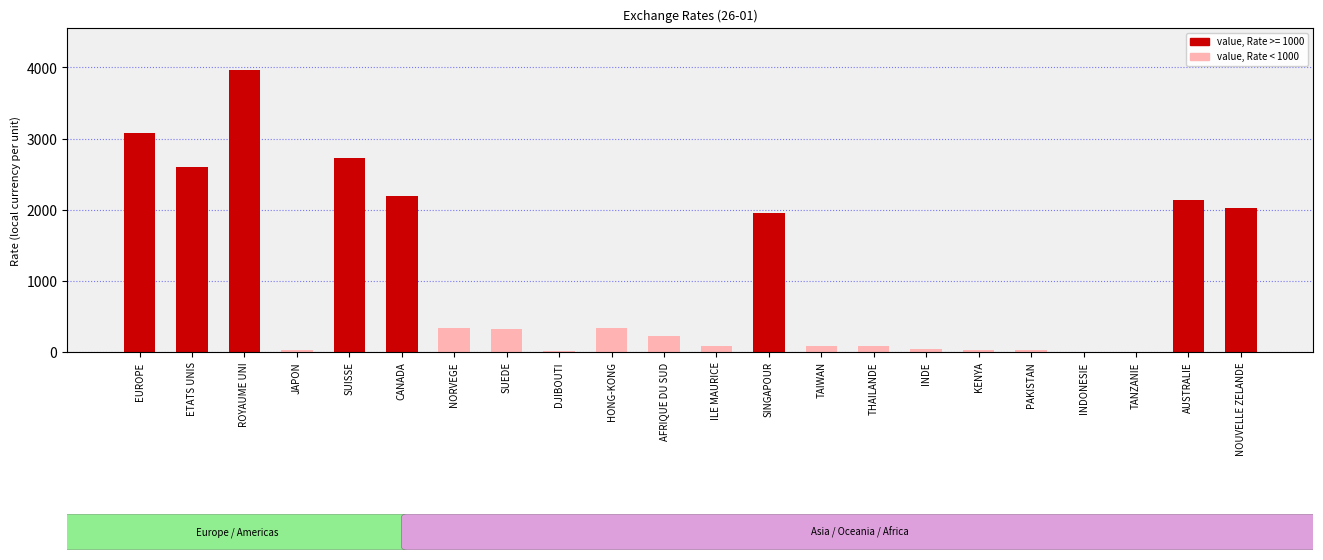

What is the sum of all values?

22276.3